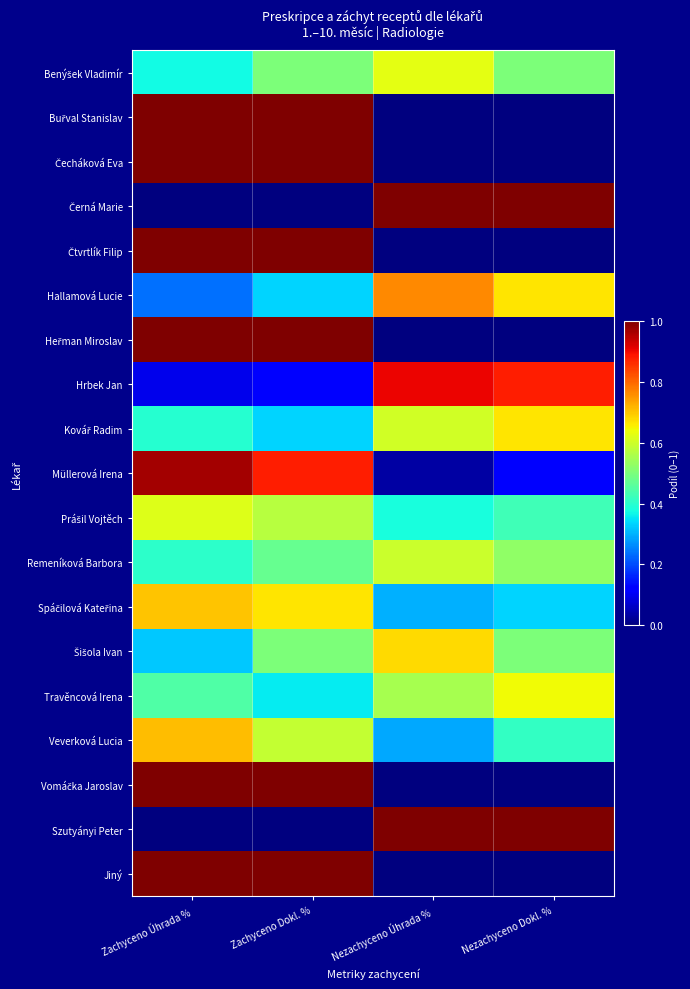

Count the number of categories in the chart.

4